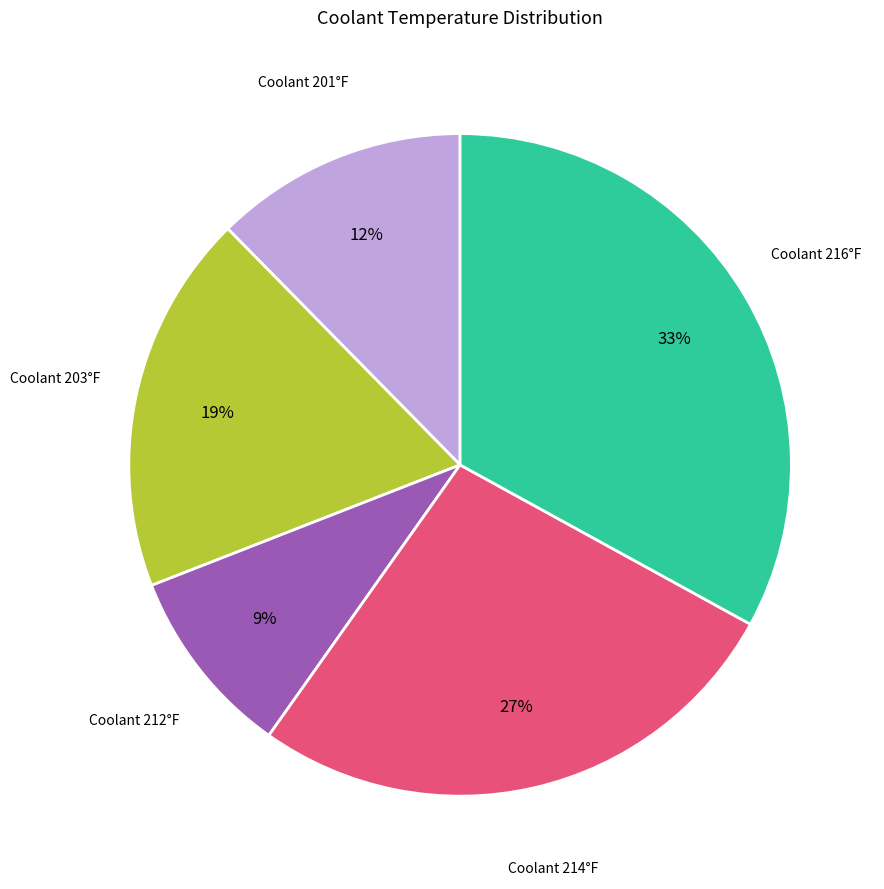

The Coolant 203°F slice represents 19% of the pie. True or false?

True